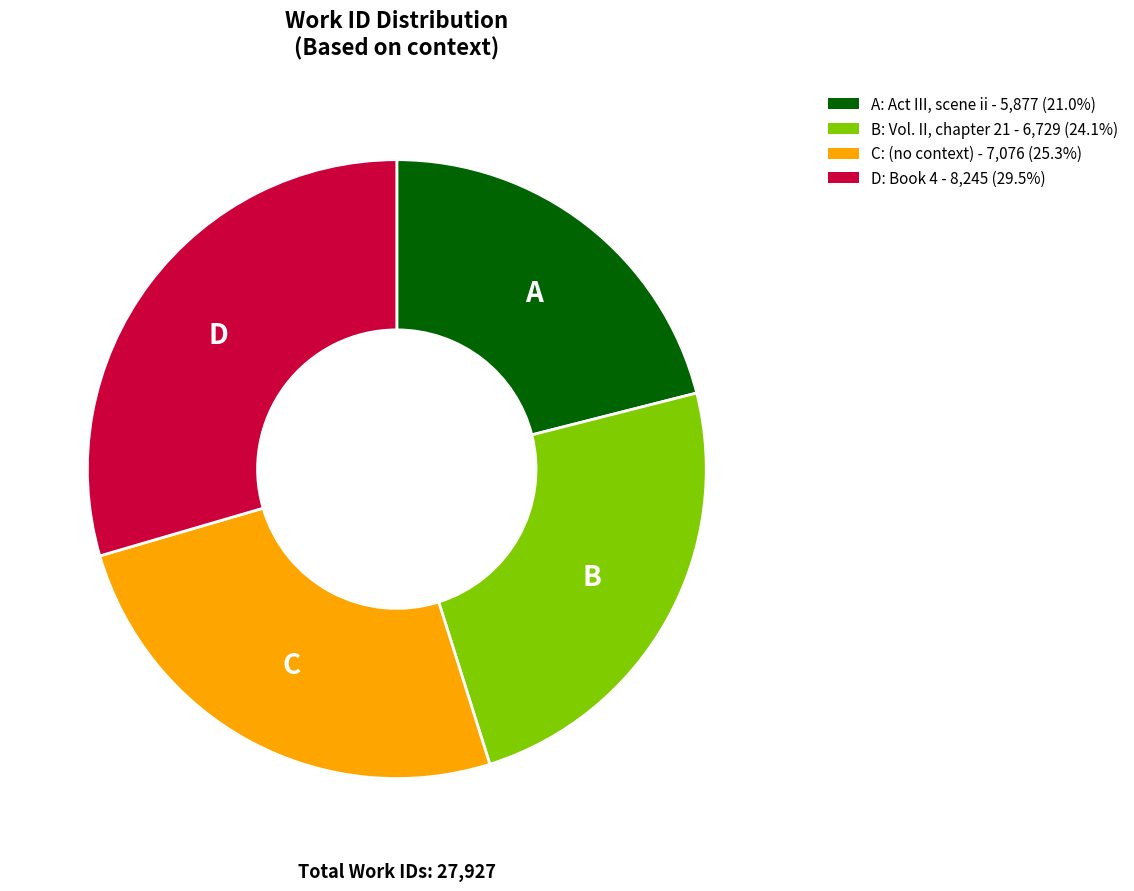

Do D: Book 4 - 8,245 (29.5%) and B: Vol. II, chapter 21 - 6,729 (24.1%) together represent more than half of the pie?

Yes